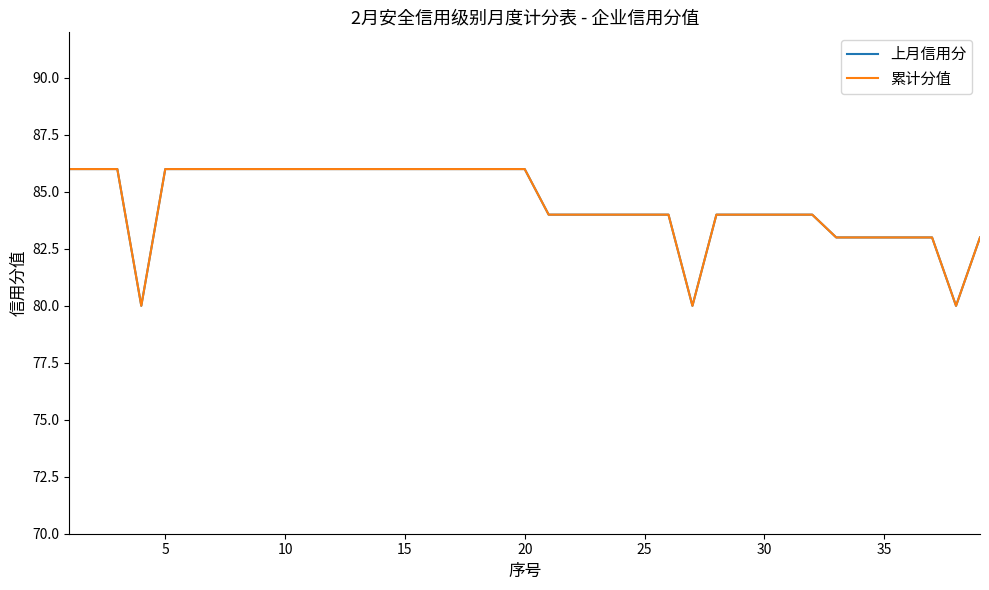

Which series has the largest total across all categories?

上月信用分